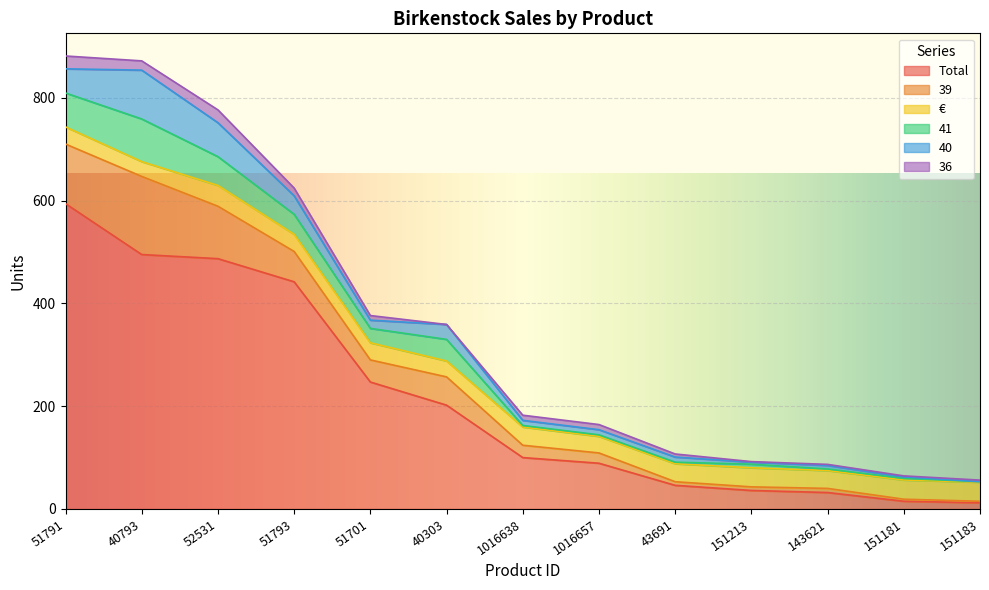

Is the value of € at 51793 greater than the value of 41 at 51793?

No